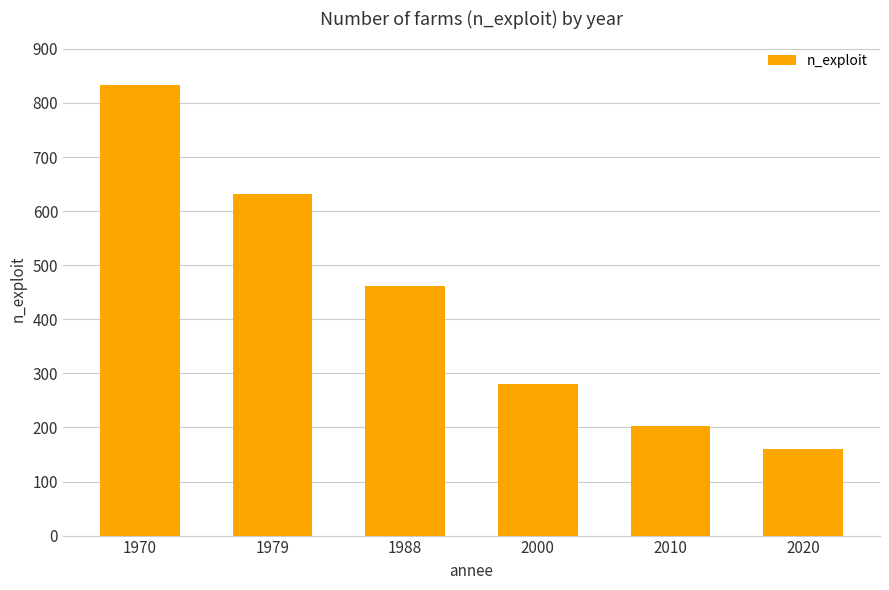

What is the difference between the values at 2010 and 2020?

42